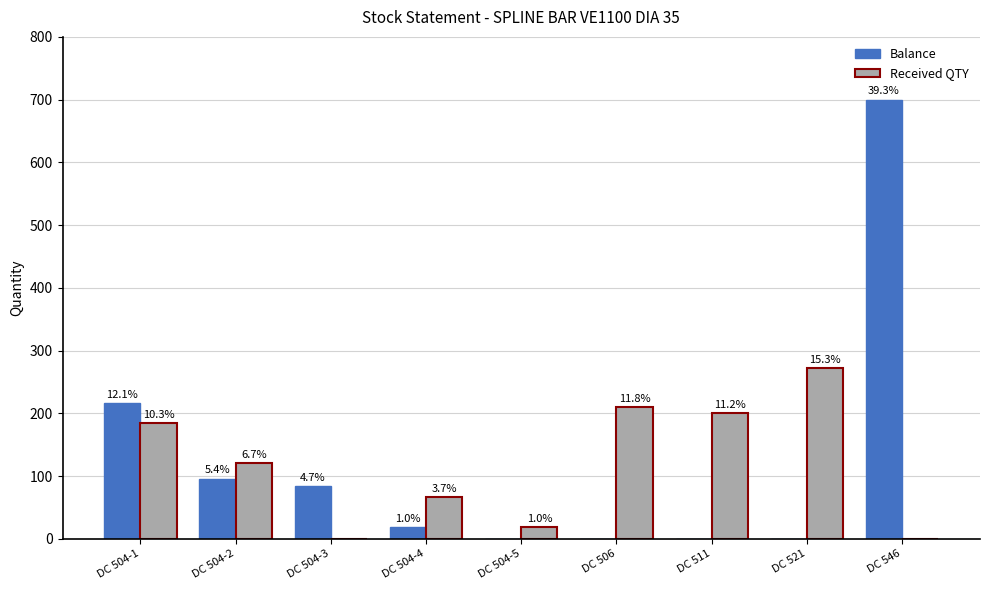

What is the maximum value shown in the chart?

700